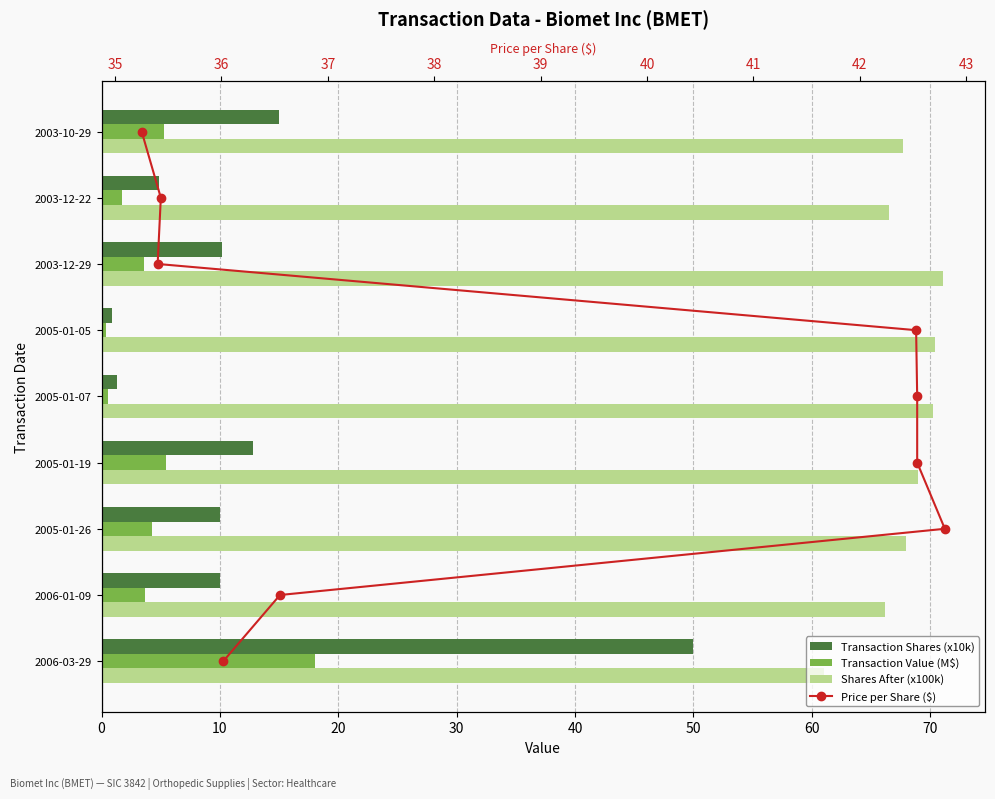

Which series changed the most between 20 and 40?

Transaction Shares (x10k)